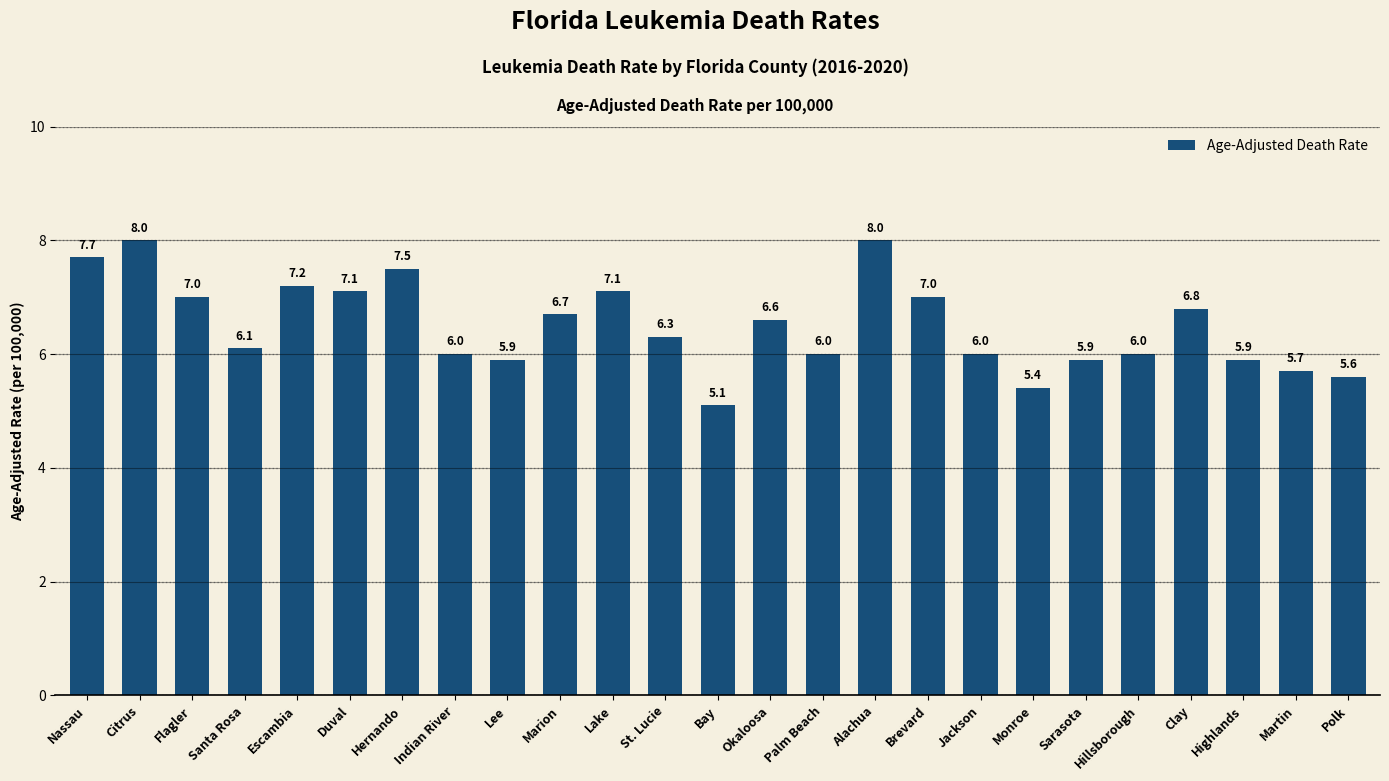

At which label does the data first exceed 6?

Nassau